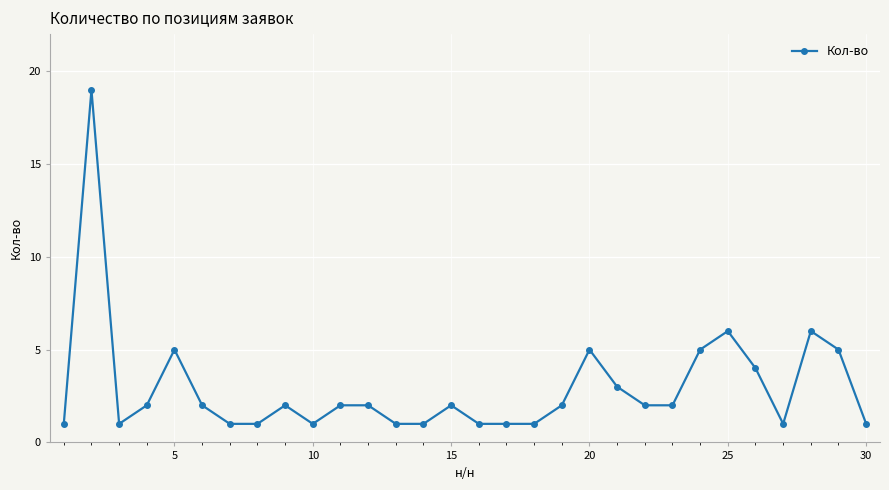

True or false: the data has more than 1 interior local peaks.

True